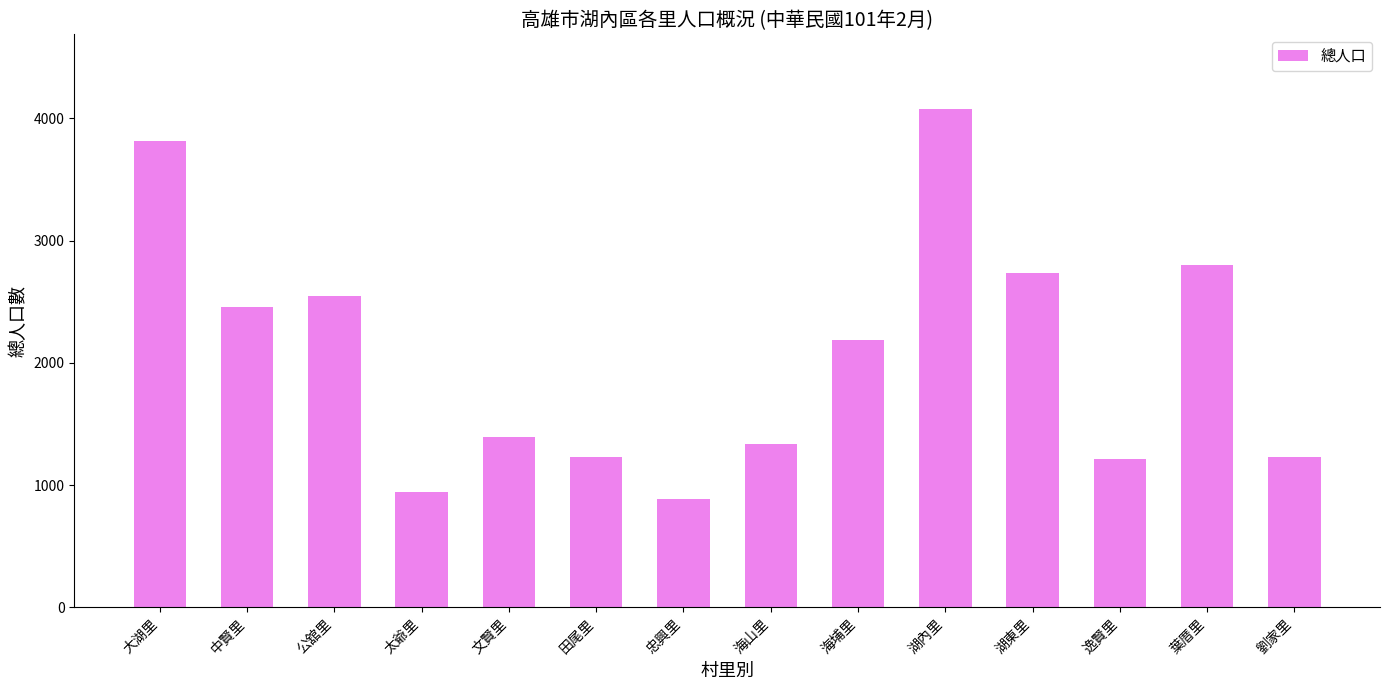

What is the greatest value displayed?

4076